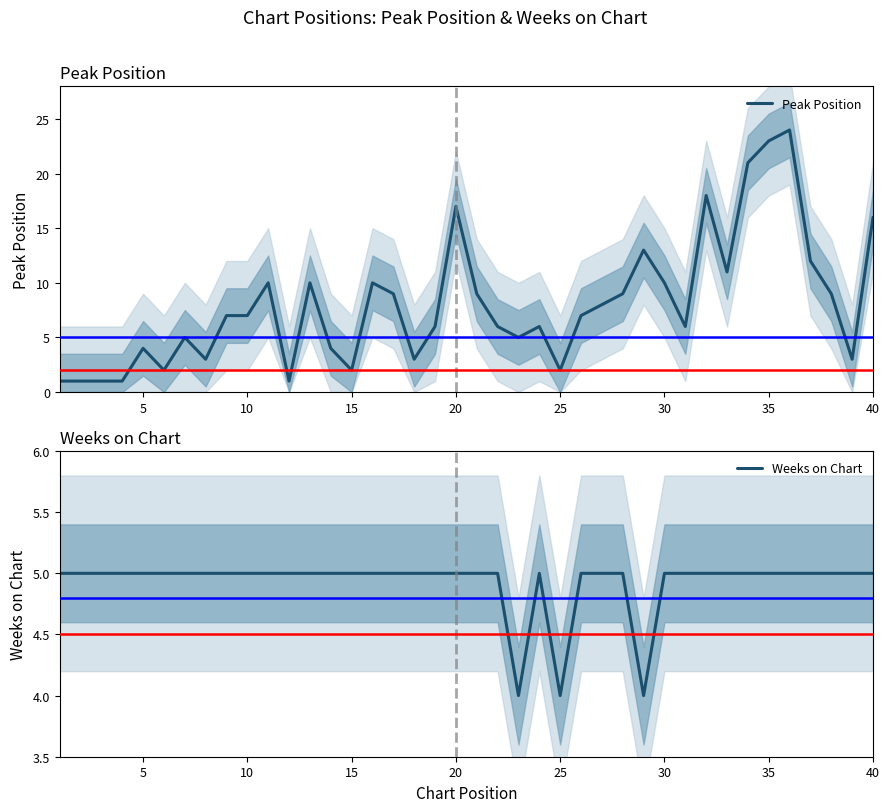

How many data points does each series have?

40